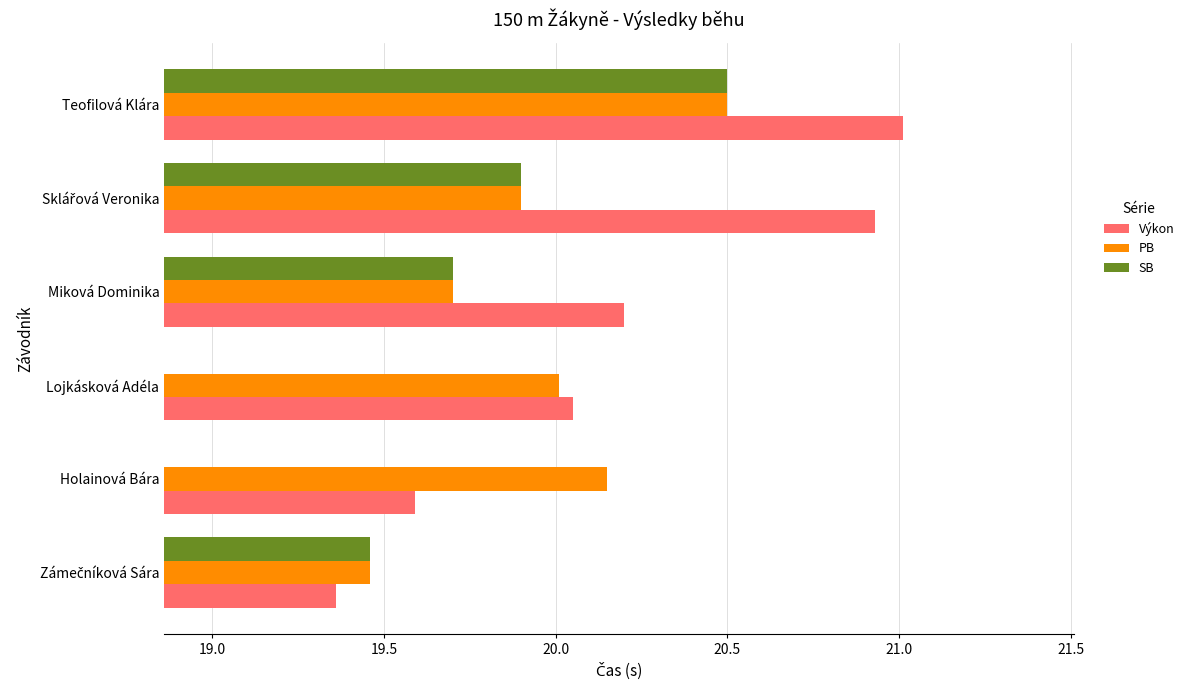

Which series has the largest total across all categories?

Výkon